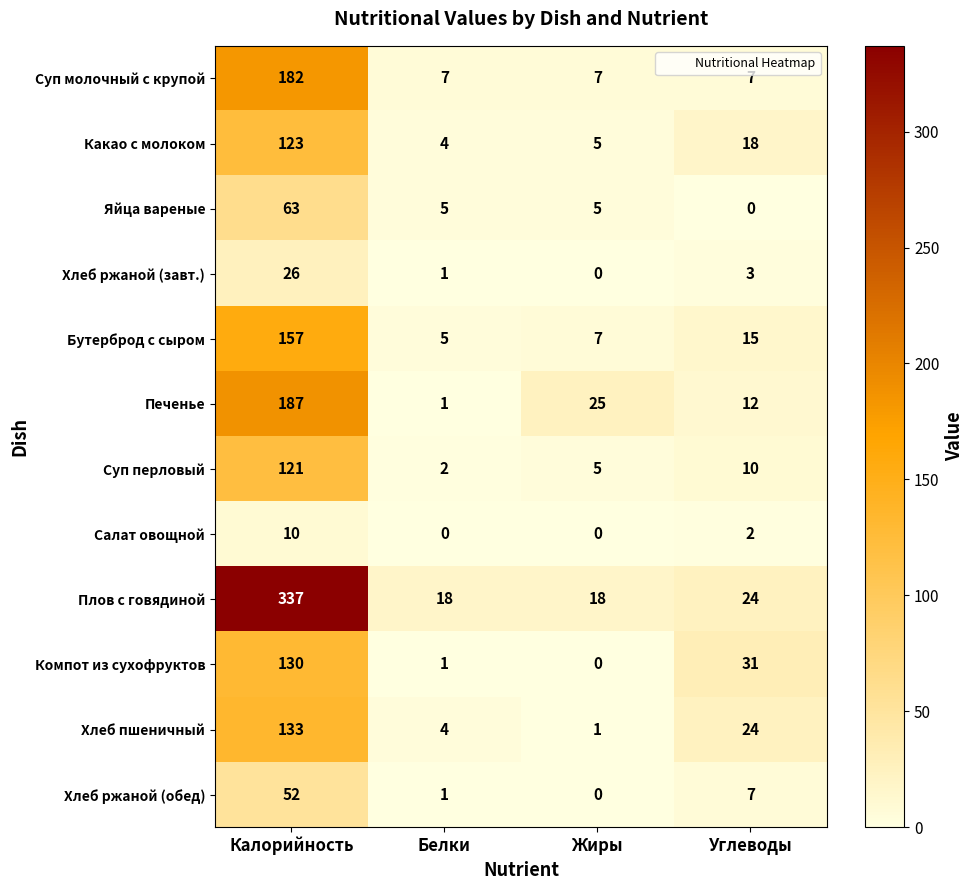

What is the average value of the Салат овощной series?

3